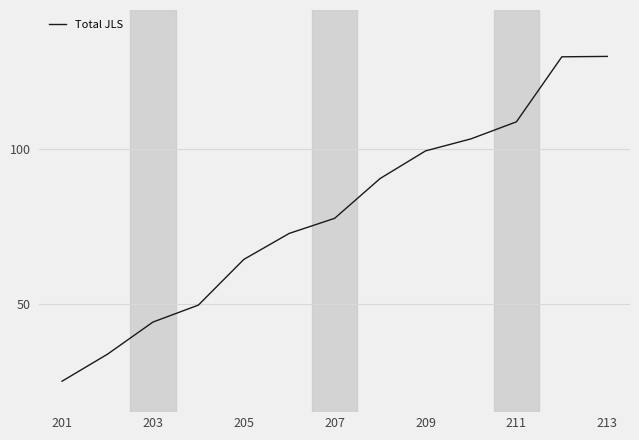

What is the smallest value displayed?

25.0